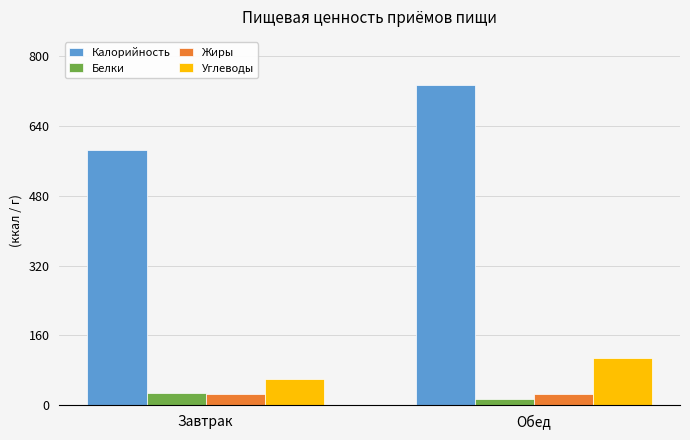

Is the value of Калорийность at Обед greater than the value of Углеводы at Обед?

Yes